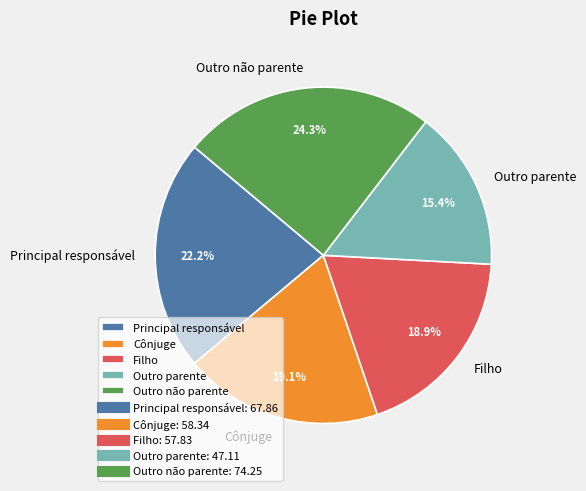

Which category has the biggest portion of the pie?

Outro não parente